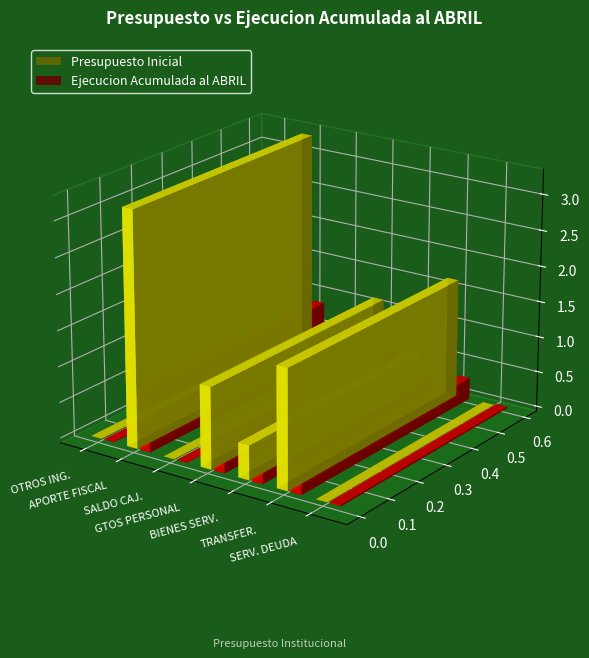

List the series in order of their overall mean, lowest first.

Ejecucion Acumulada al ABRIL, Presupuesto Inicial